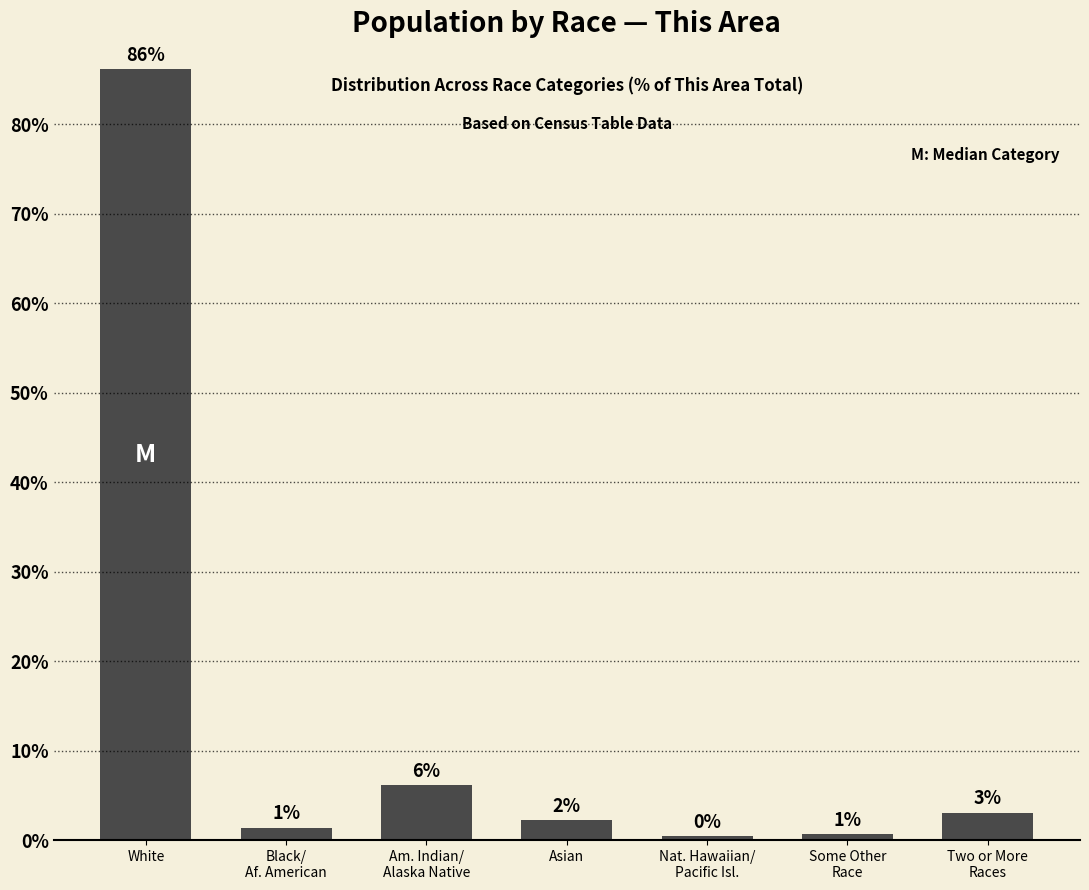

What is the greatest value displayed?

86.2